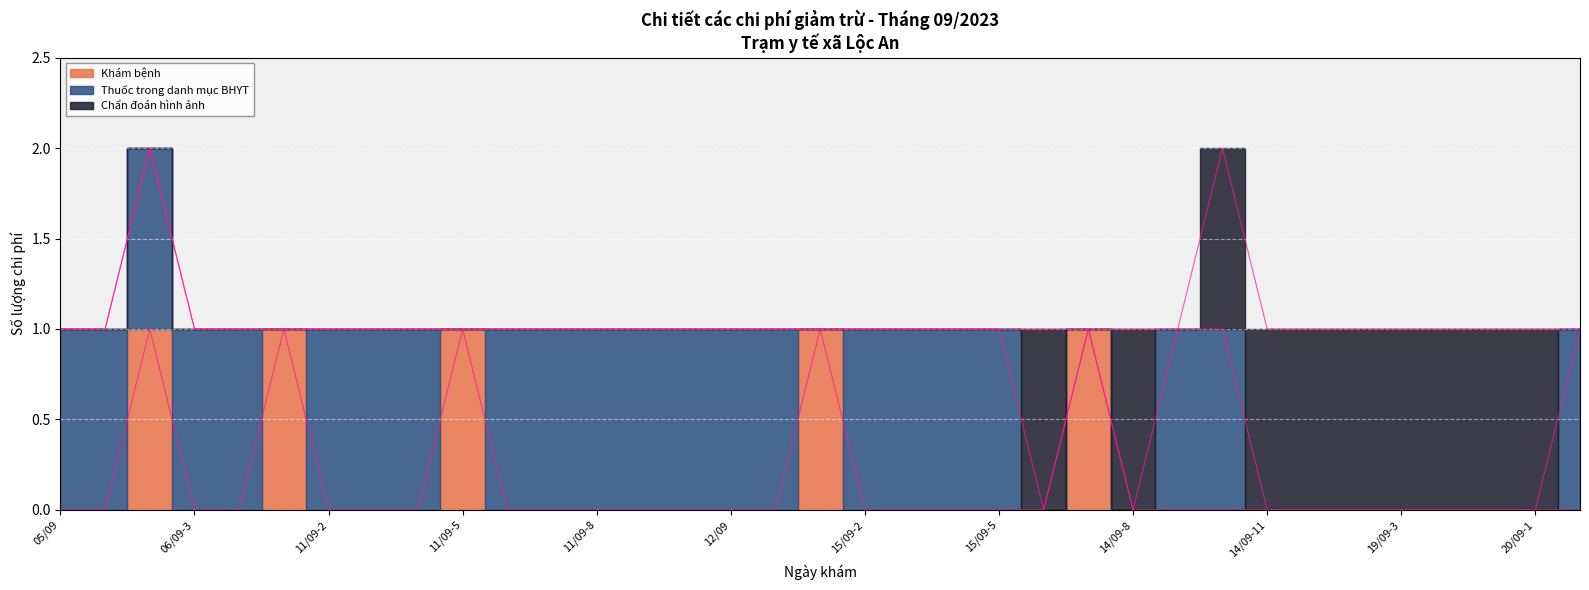

How many Chẩn đoán hình ảnh values are between 0 and 1?

35